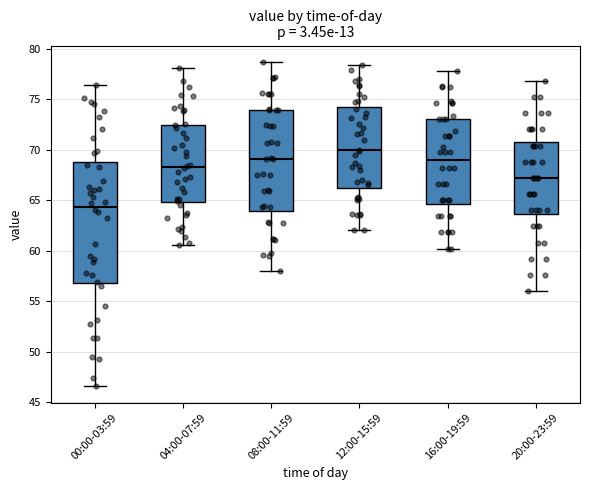

Which box is the tallest, from its lower edge to its upper edge?

00:00-03:59